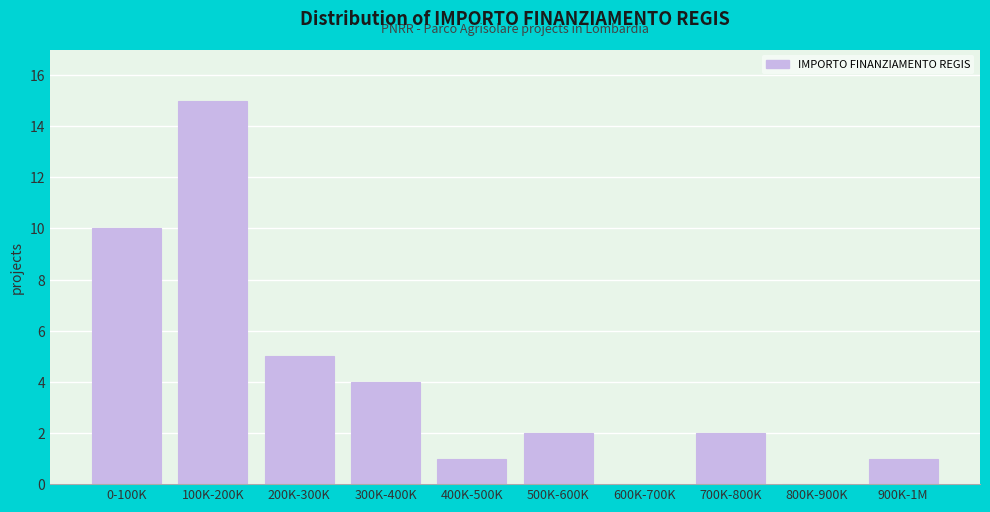

Reading left to right, what are all the values shown in this chart?

0-100K=10	100K-200K=15	200K-300K=5	300K-400K=4	400K-500K=1	500K-600K=2	600K-700K=0	700K-800K=2	800K-900K=0	900K-1M=1